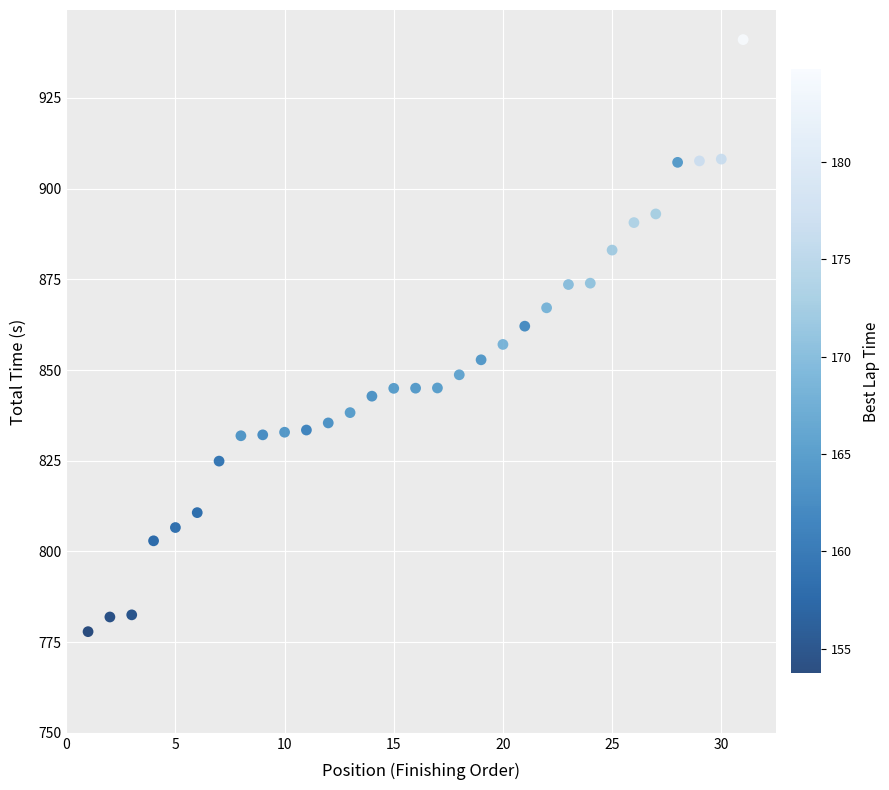

What is the range of X values (max minus min)?

30.0